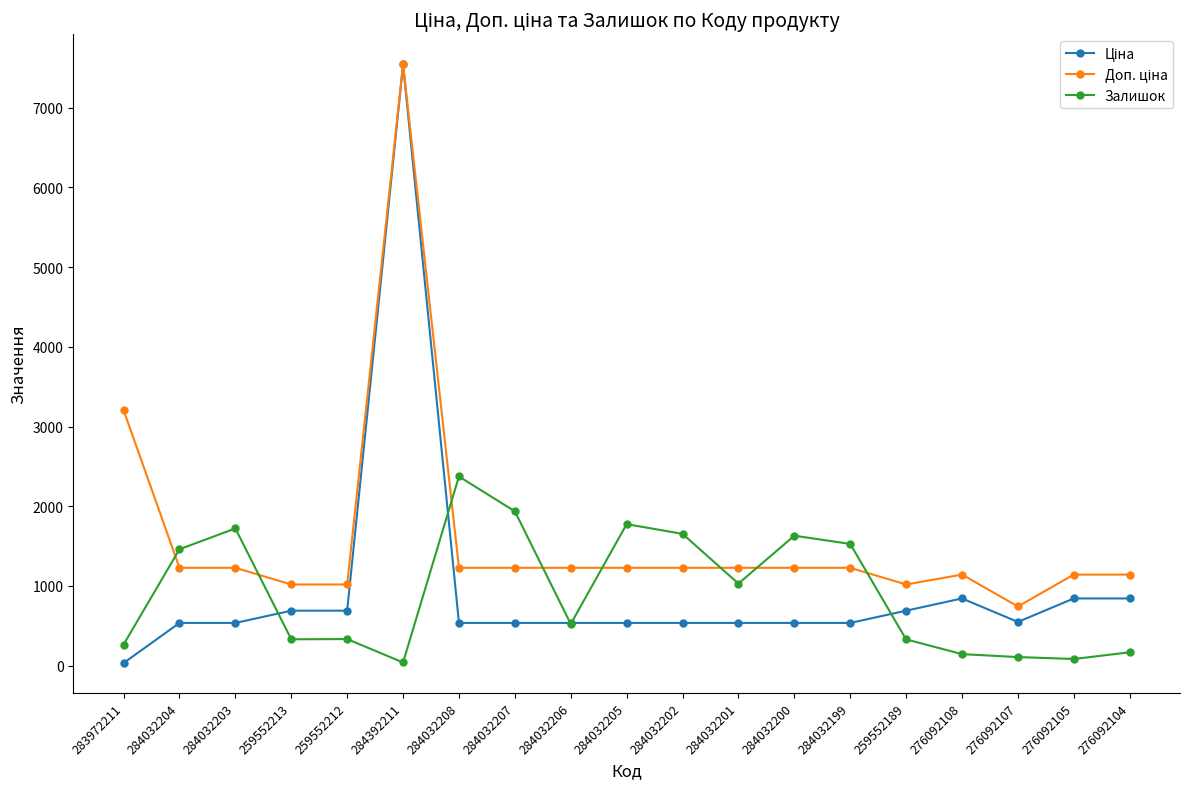

What is the total value across all series at 284032206?

2284.6